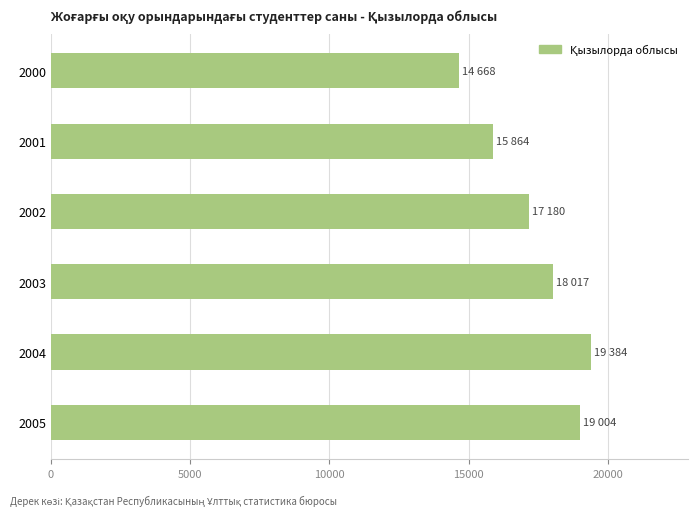

What is the difference between the second highest and minimum values?

4336